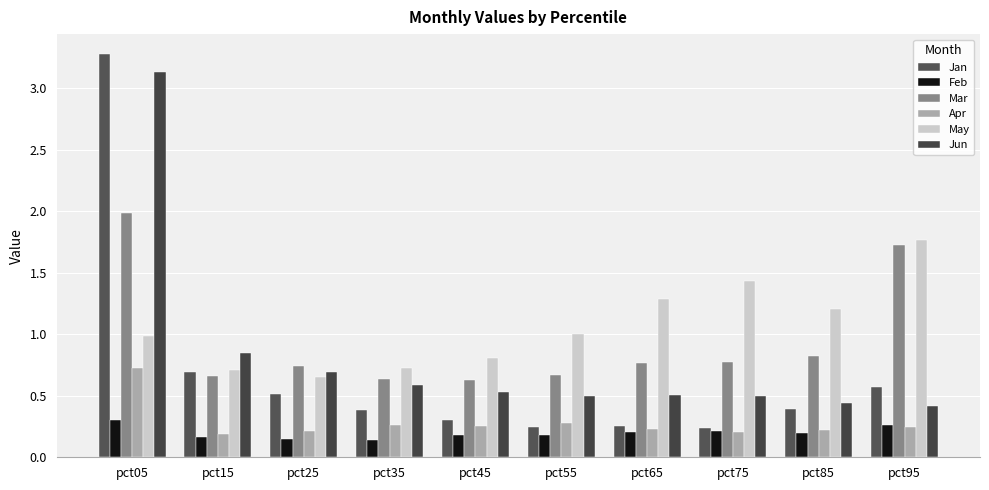

True or false: Jan has a value of 0.2 at pct75.

True